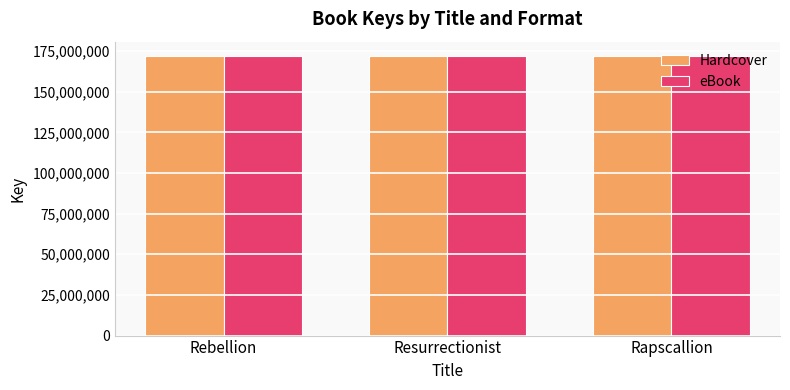

What is the value of the eBook bar at the 2nd from the left?

172152607